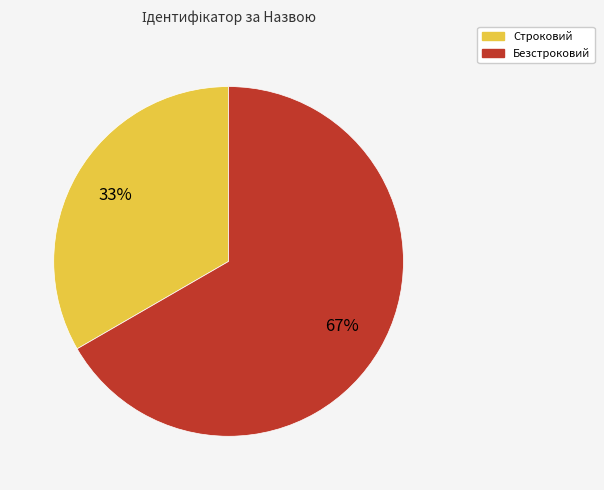

Do Строковий and Безстроковий together represent more than half of the pie?

Yes